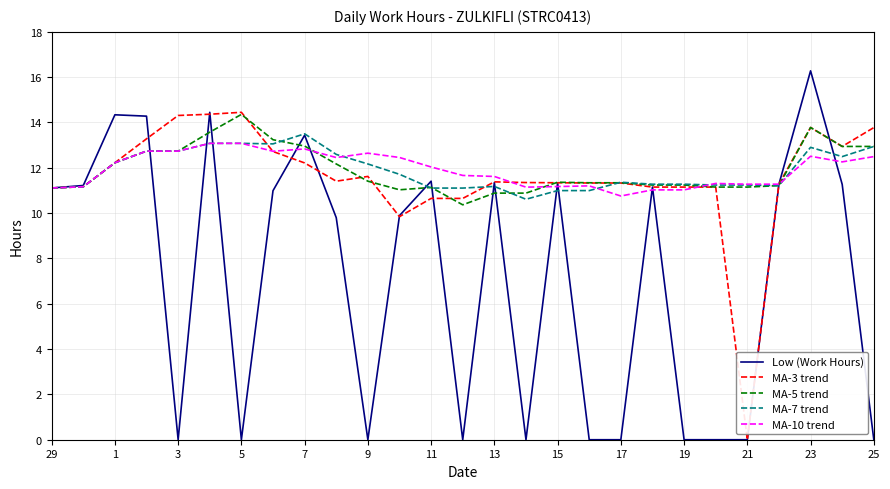

What is the maximum value shown in the chart?

16.3